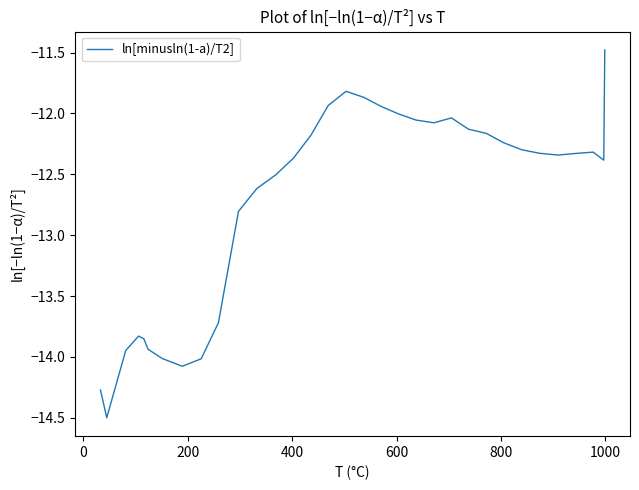

What is the greatest value displayed?

-11.5